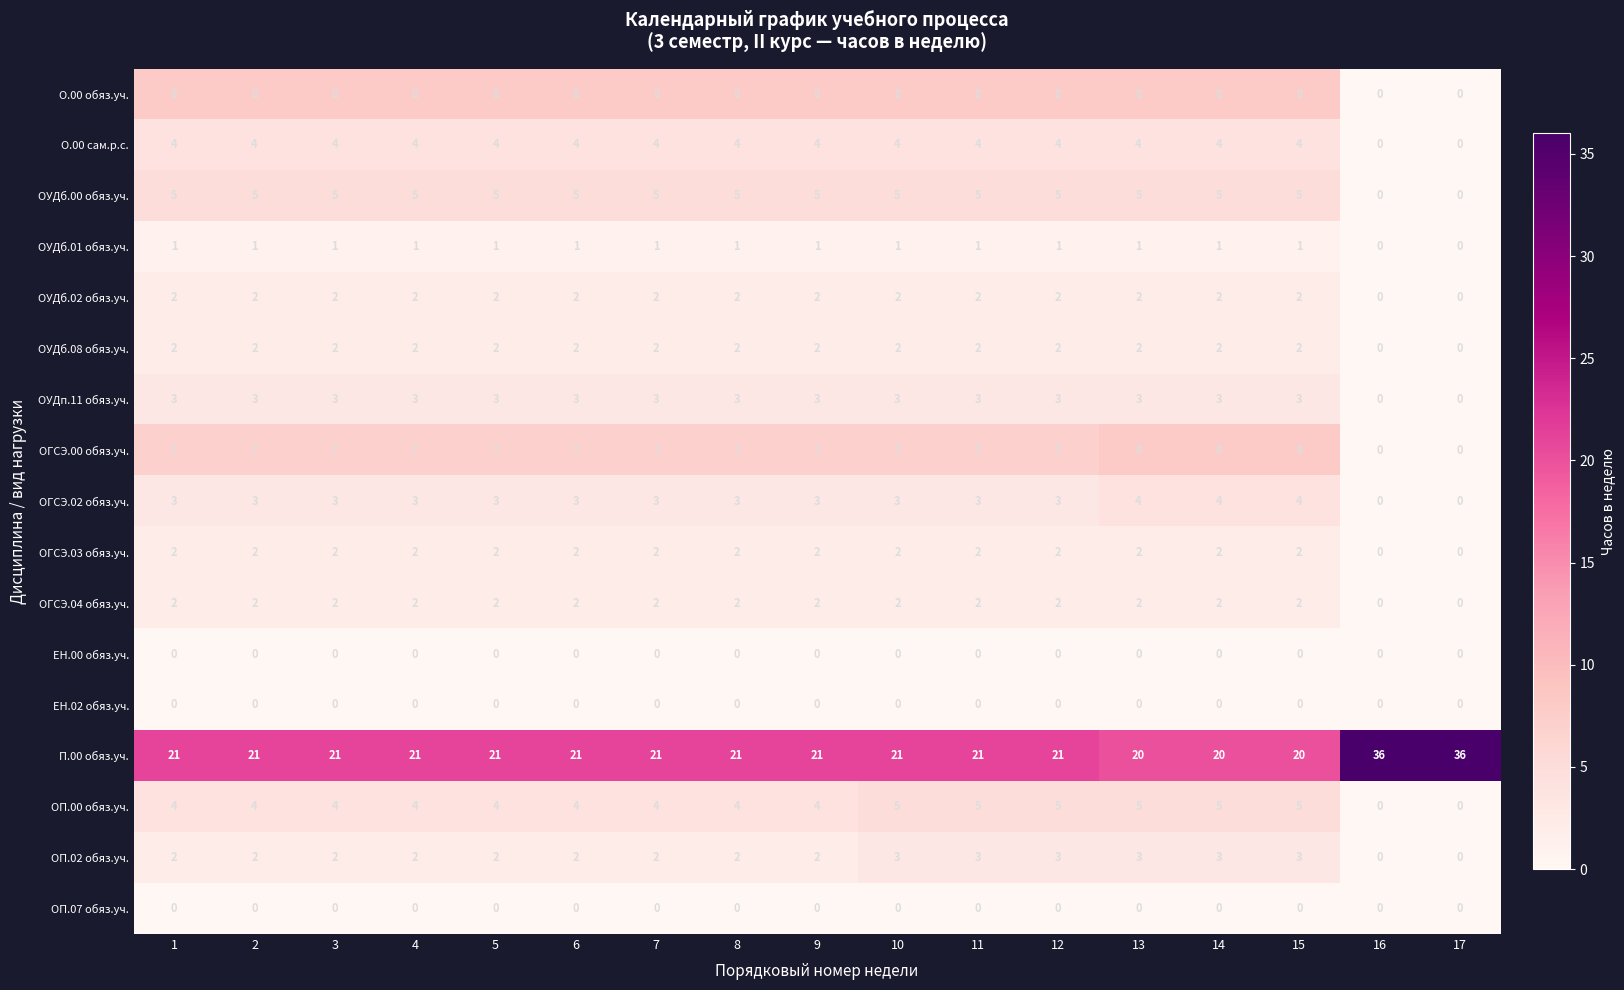

What is the spread (max minus min) of values at 16?

36